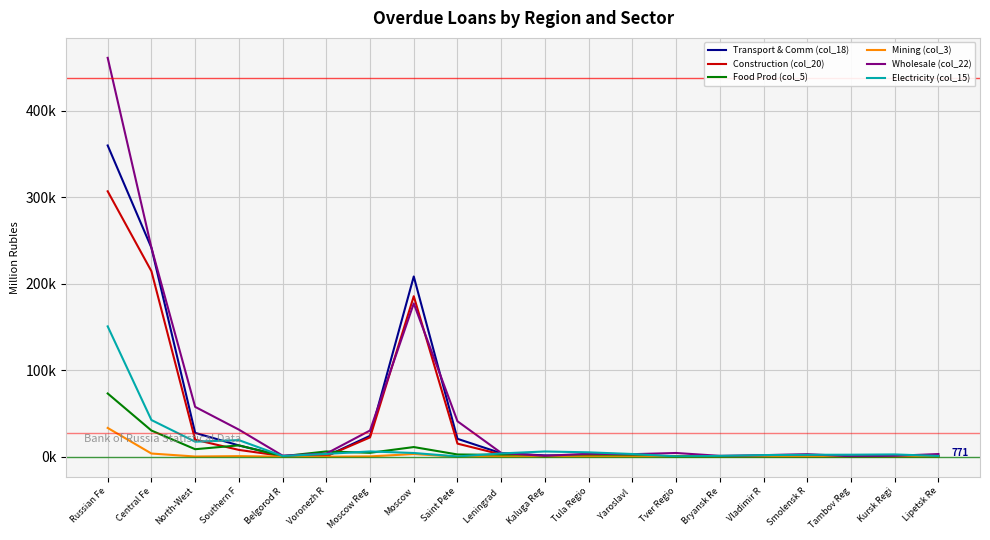

What is the maximum value for Transport & Comm (col_18)?

359831